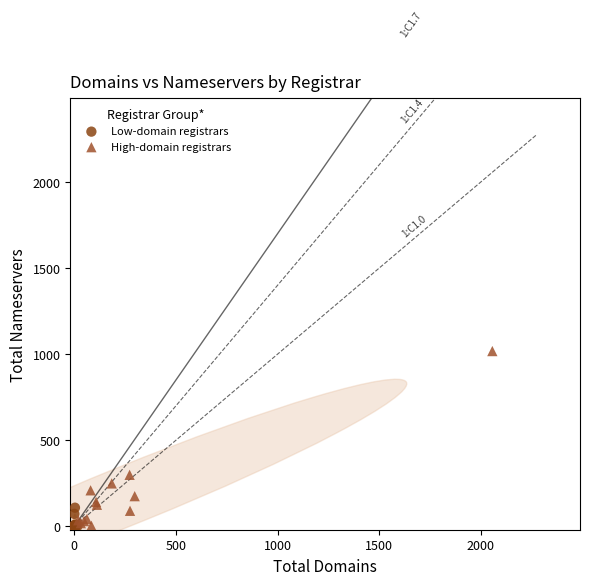

What are all the series names shown in the legend?

Low-domain registrars, High-domain registrars